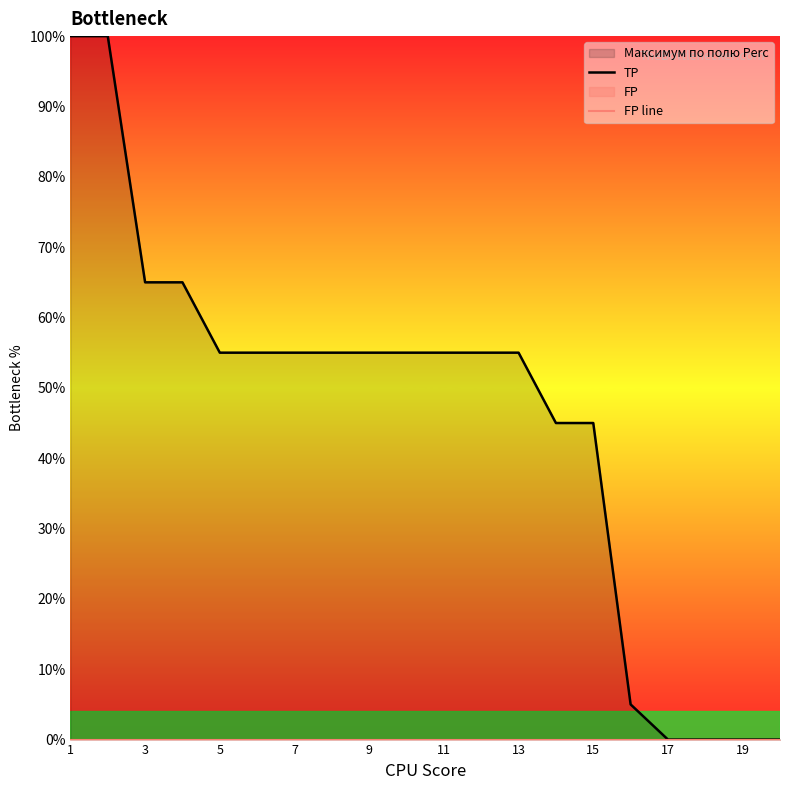

Does the chart display data point markers on the line(s)?

No